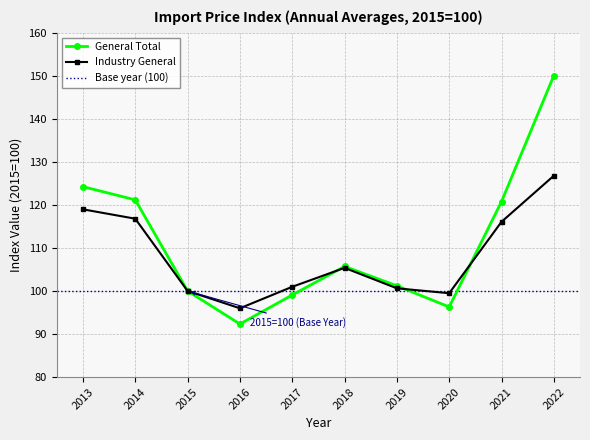

What is the difference between the maximum and minimum values in the General Total series?

57.7